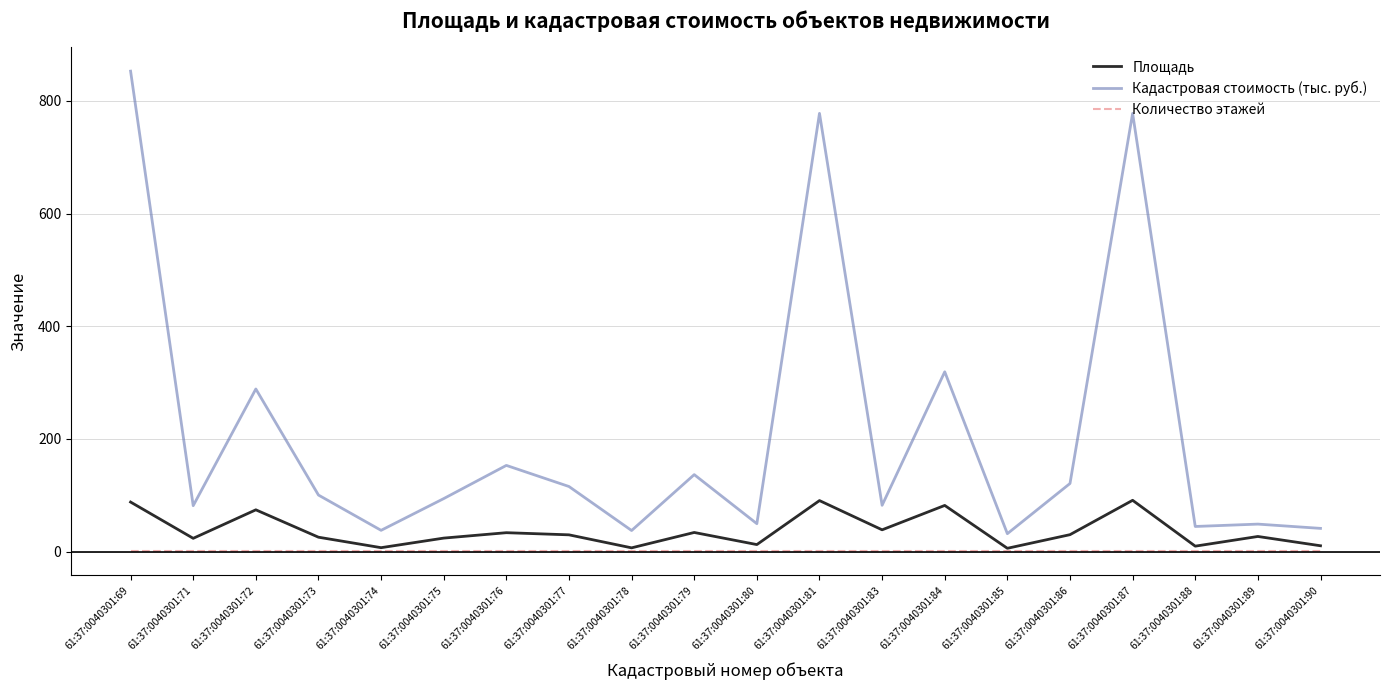

What is the approximate value of Площадь at 61:37:0040301:77?

29.8